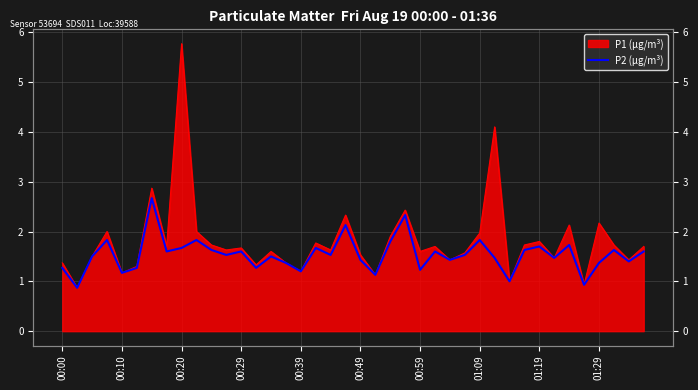

What is the value of the 28th point from the left?

1.5